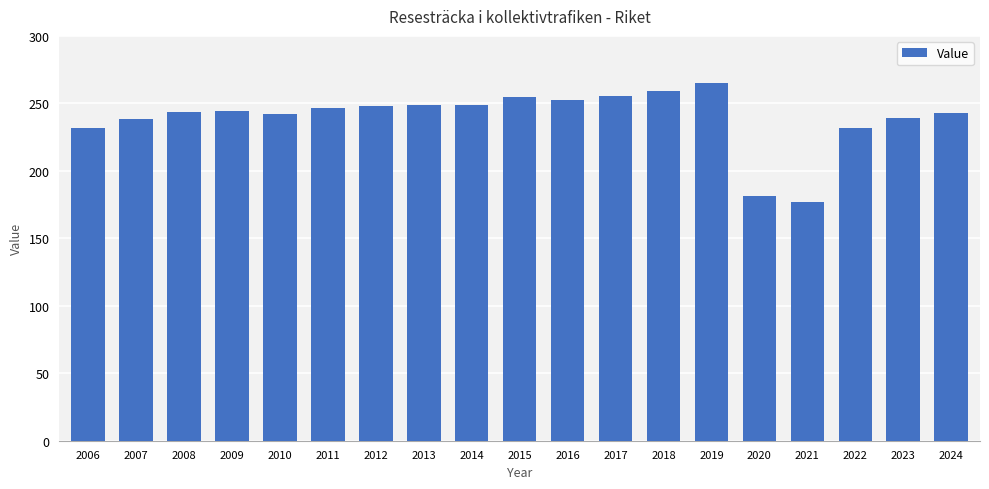

What is the sum of all values?

4549.9